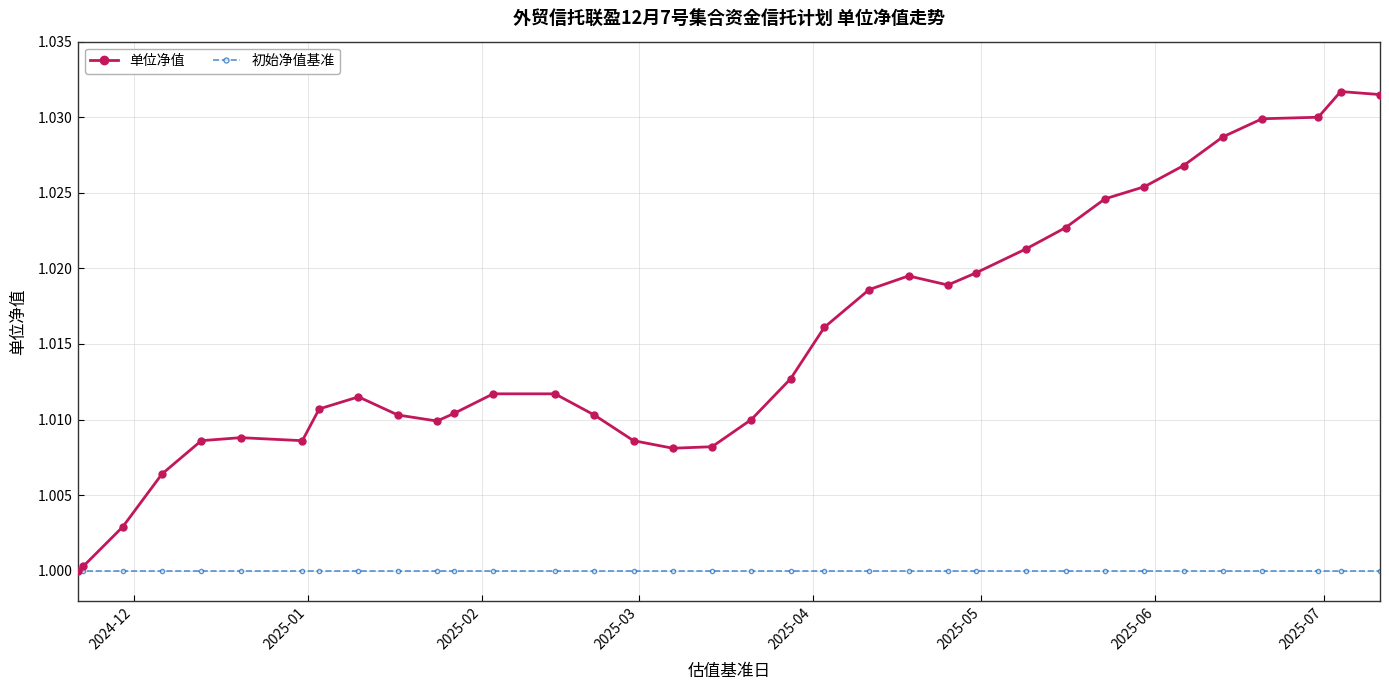

Which series has the widest spread of values?

单位净值